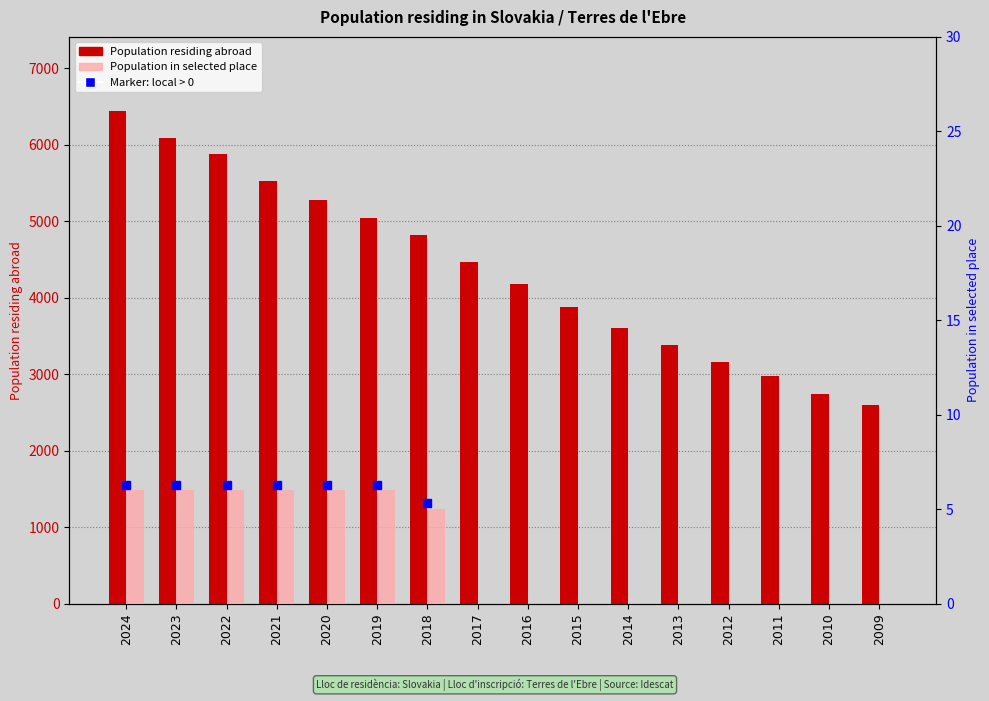

Is the value of Population residing abroad at 2012 greater than the value of Population in selected place at 2013?

Yes